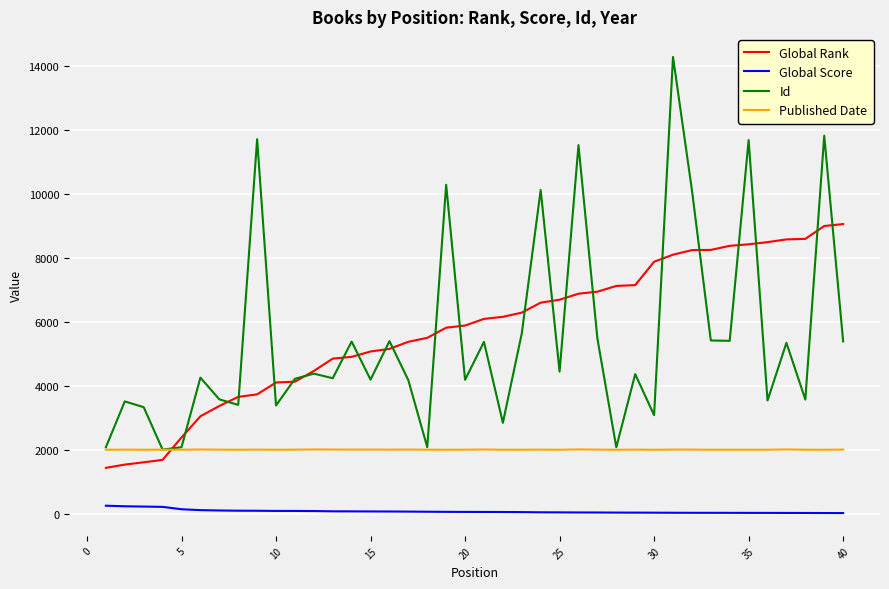

How many lines are shown in the chart?

4